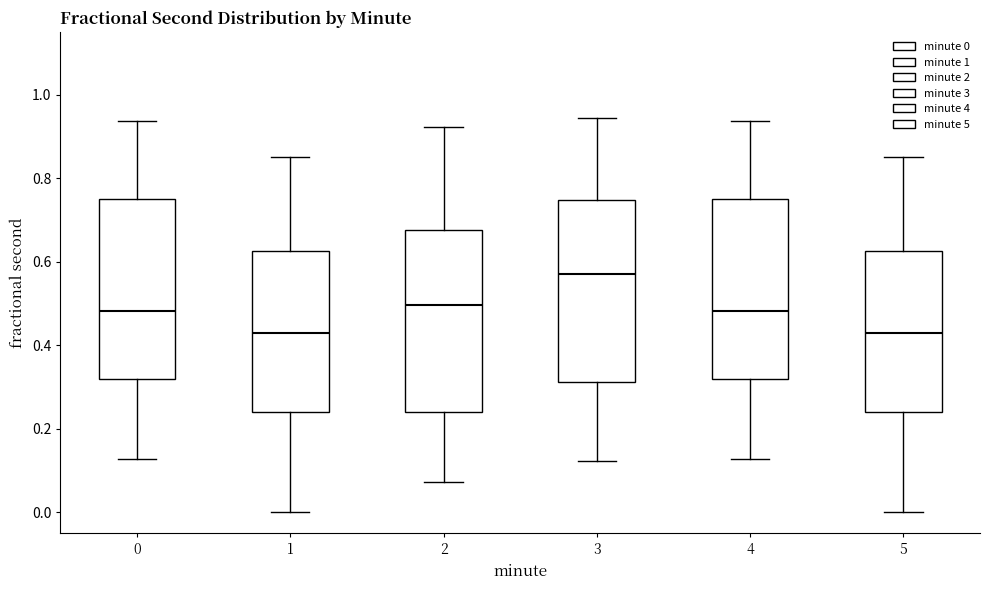

Reading left to right, read every box against the y-axis: the position of its median line, the range the box covers, and the ends of its whiskers. The values are not printed on the chart, so give them approximately, as read against the axis.

0: median 0.48, box 0.32 to 0.76, whiskers 0.12 to 0.94
1: median 0.42, box 0.24 to 0.62, whiskers 0.00 to 0.86
2: median 0.50, box 0.24 to 0.68, whiskers 0.08 to 0.92
3: median 0.58, box 0.32 to 0.74, whiskers 0.12 to 0.94
4: median 0.48, box 0.32 to 0.76, whiskers 0.12 to 0.94
5: median 0.42, box 0.24 to 0.62, whiskers 0.00 to 0.86